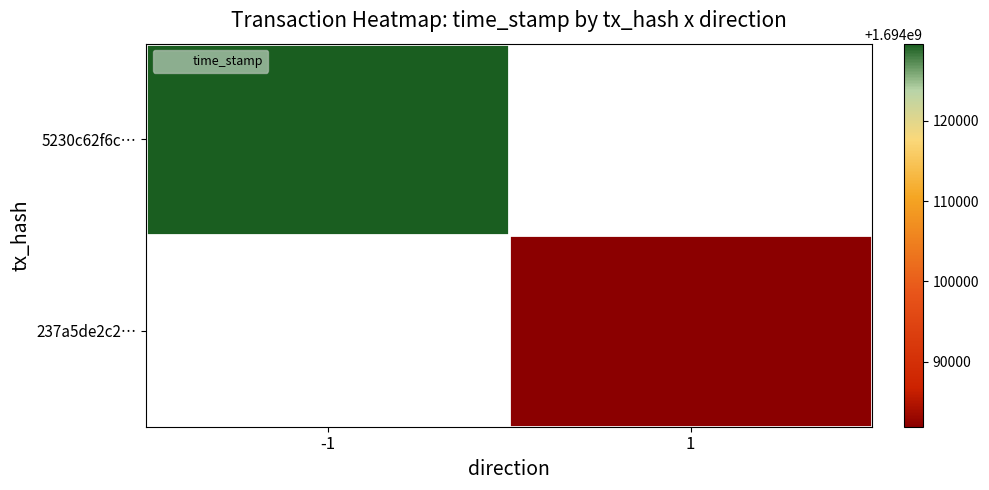

What is the highest value of the 5230c62f6c… series?

1694129587.0